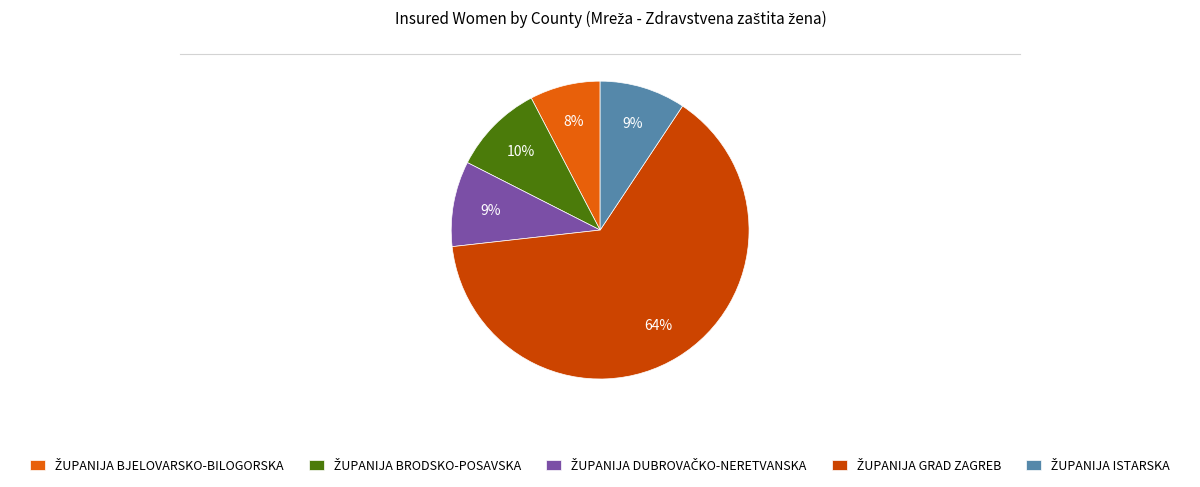

Is there a majority slice in this chart?

Yes